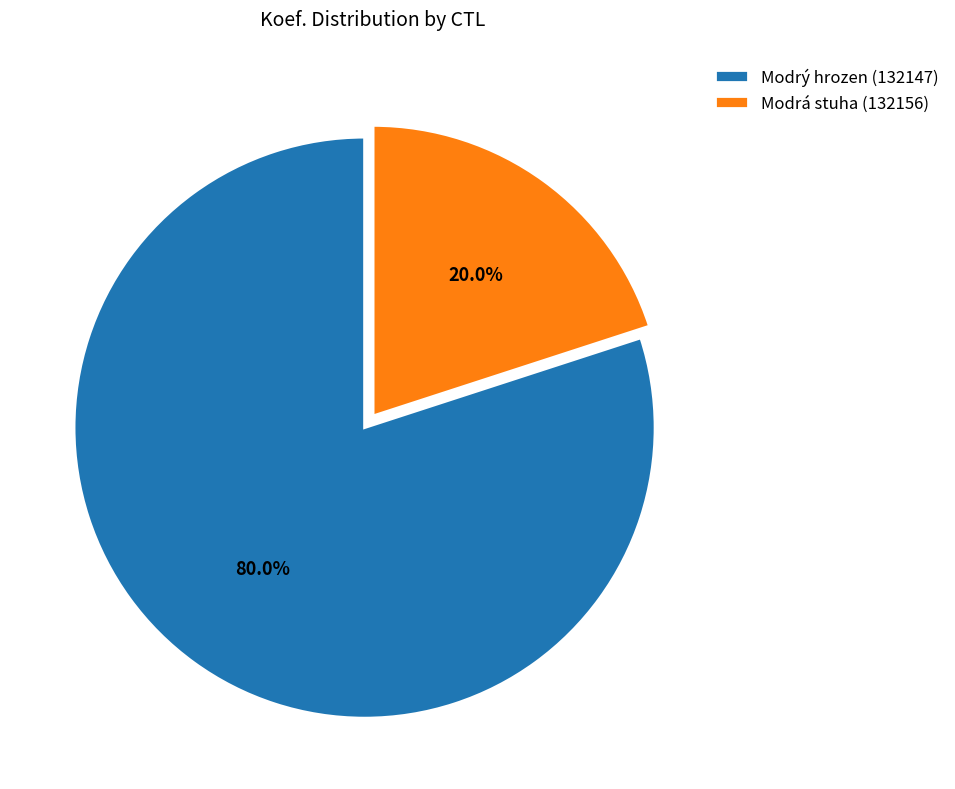

What percentage do Modrý hrozen (132147) and Modrá stuha (132156) together represent?

100.0%